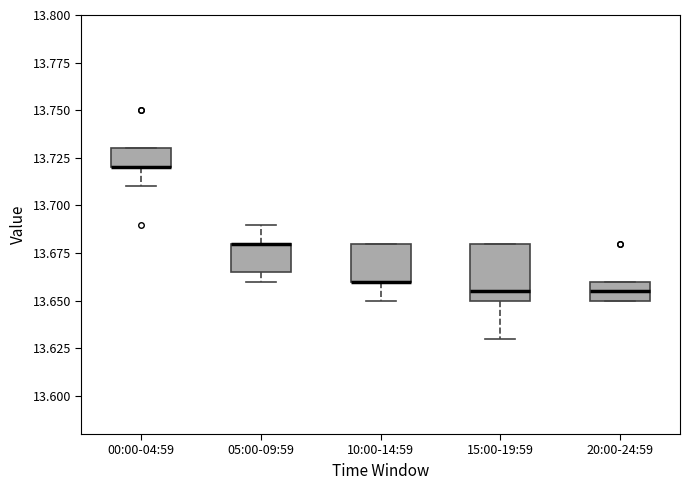

Which box is the tallest, from its lower edge to its upper edge?

15:00-19:59